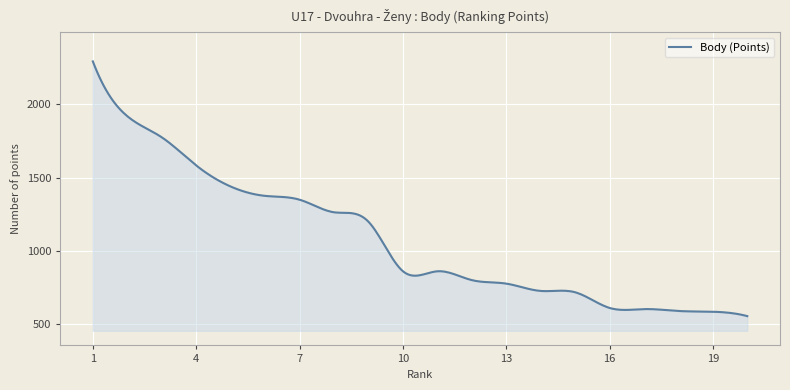

What is the maximum value shown in the chart?

2294.0